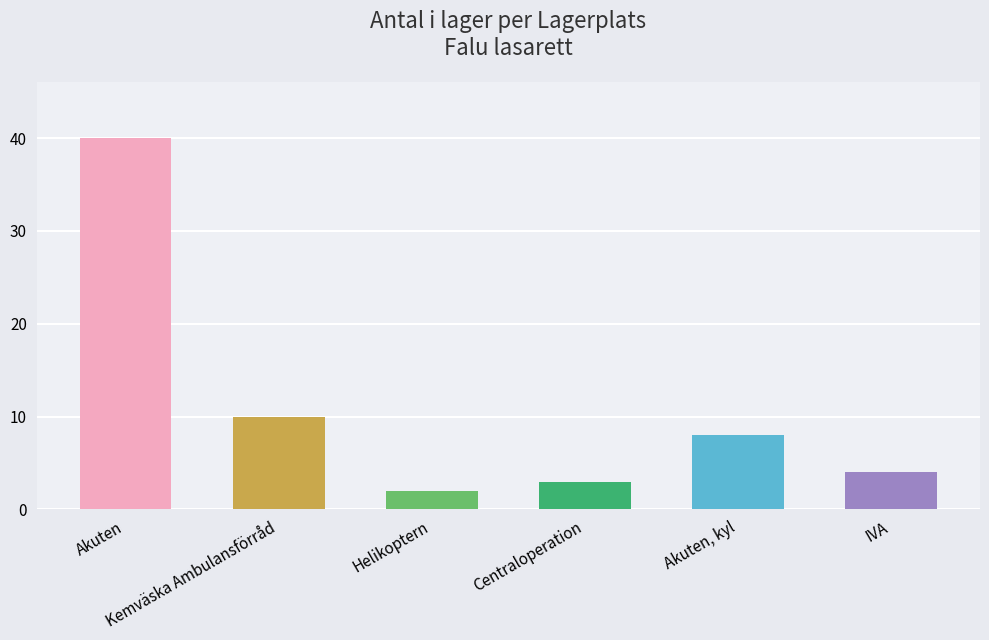

Which has a higher value, Centraloperation or IVA?

IVA